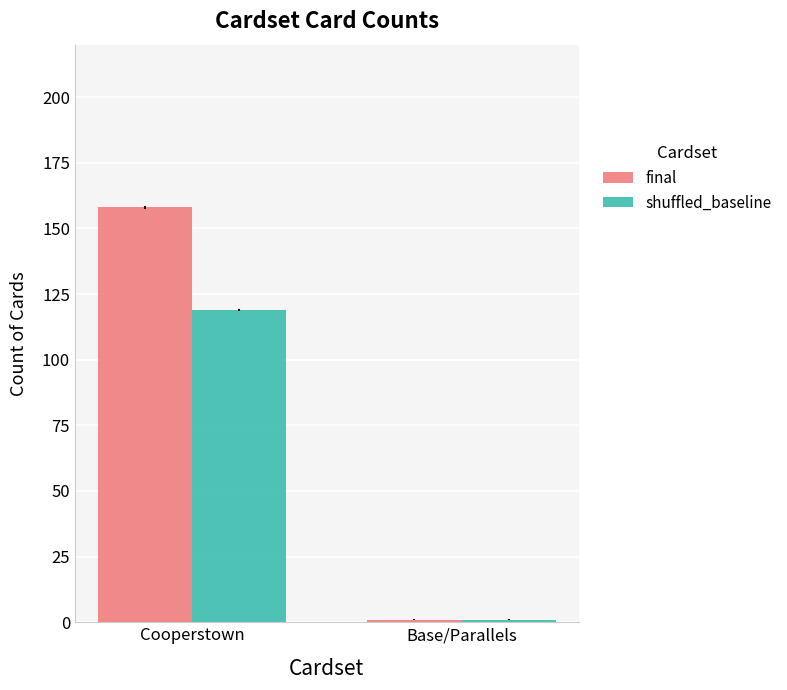

What is the sum of all shuffled_baseline values?

120